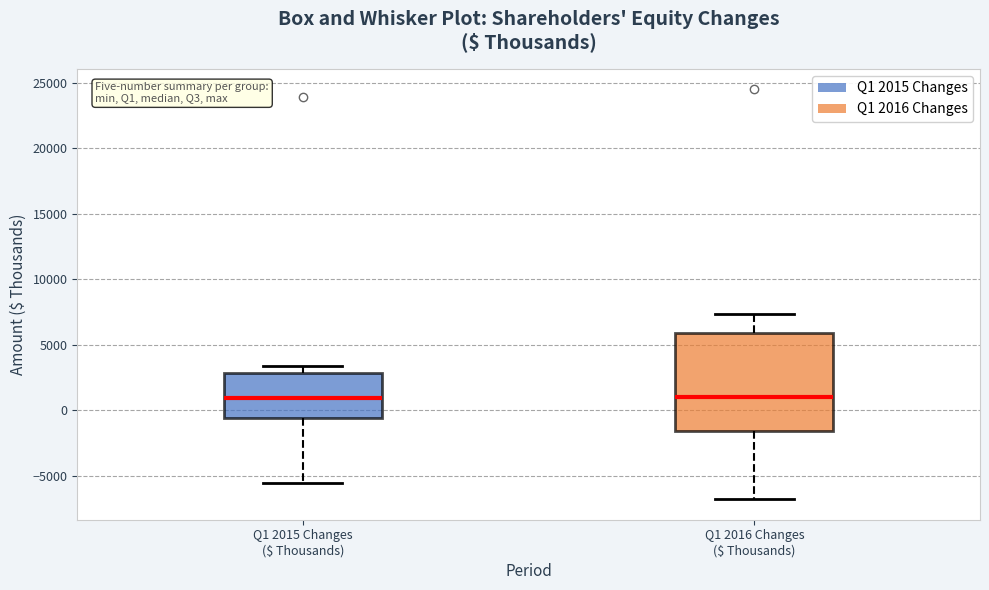

Where does the lower whisker of the box for Q1 2015 Changes ($ Thousands) end on the y-axis? The values are not printed on the chart, so give them approximately, as read against the axis.

-5500